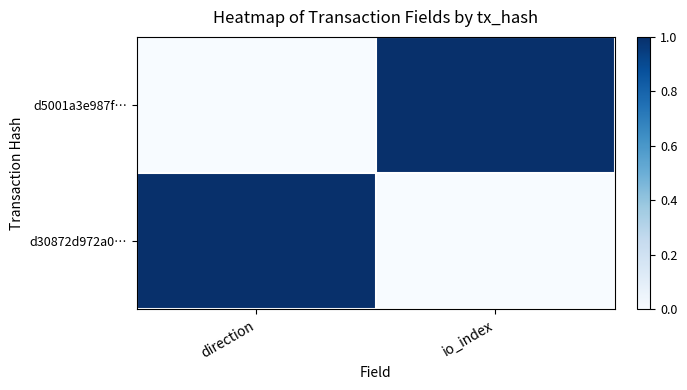

Reading right to left, transcribe all the data shown in this chart.

d5001a3e987f…: io_index=1	direction=0
d30872d972a0…: io_index=0	direction=1